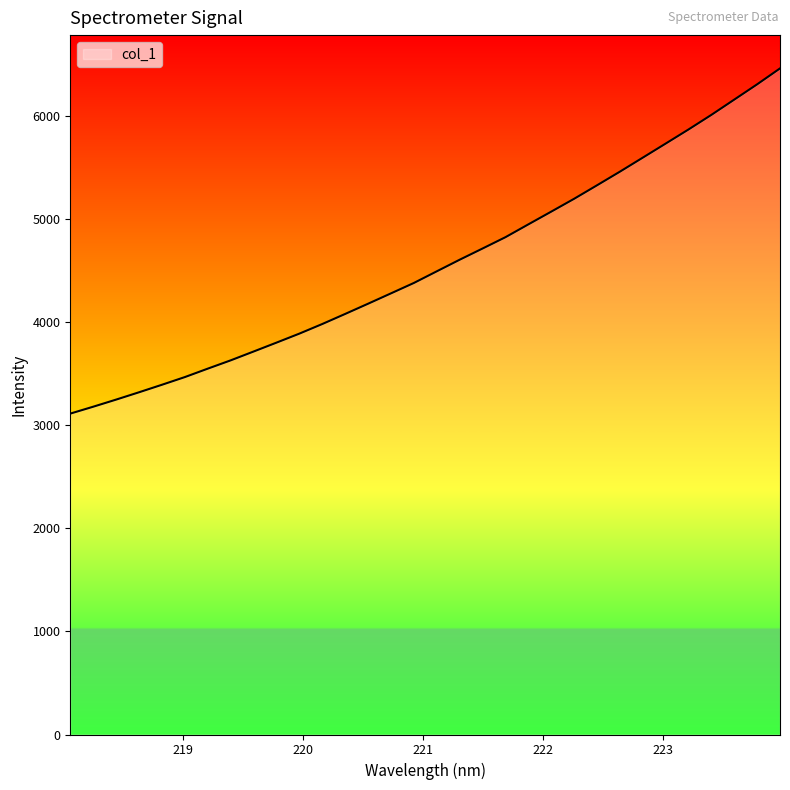

What is the smallest value displayed?

3111.5